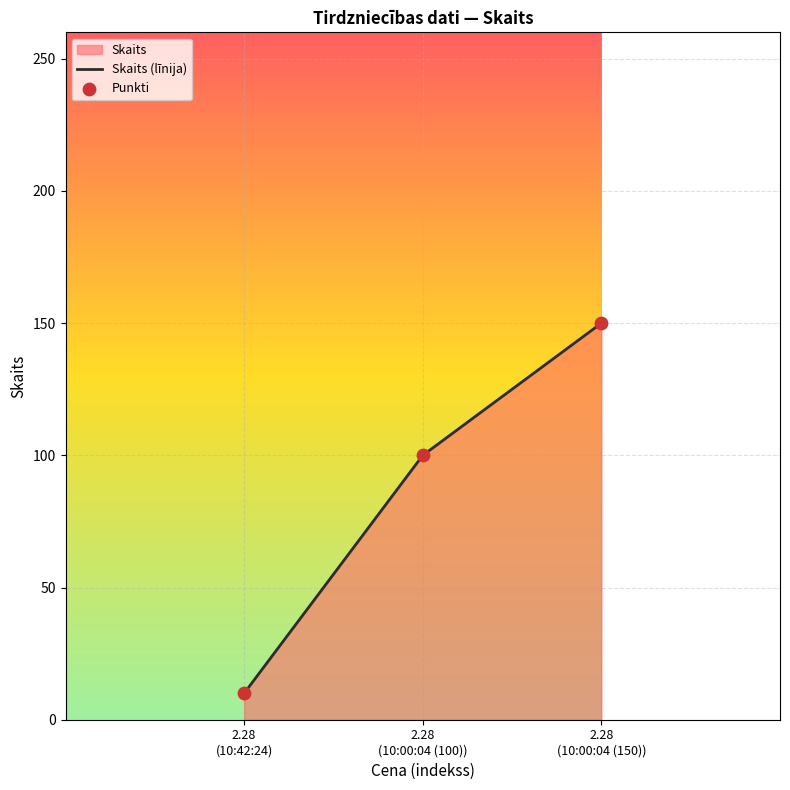

What is the minimum value shown in the chart?

10